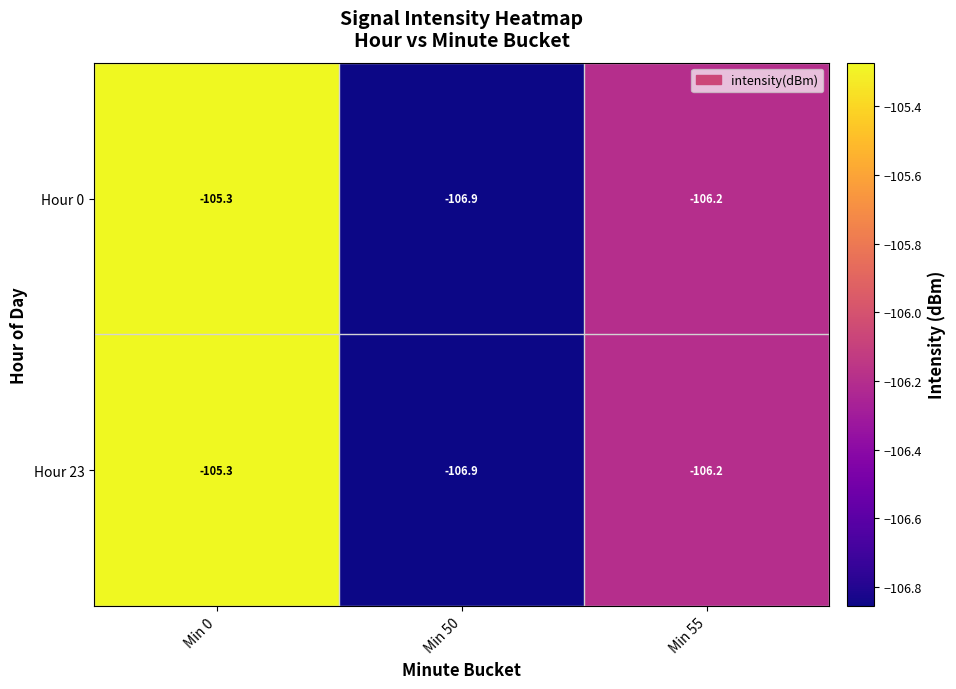

Read the Hour 23 value at Min 0.

-105.3